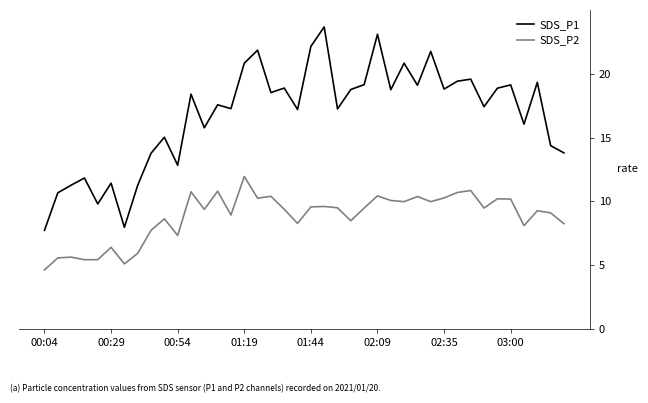

How many series are shown in this chart?

2